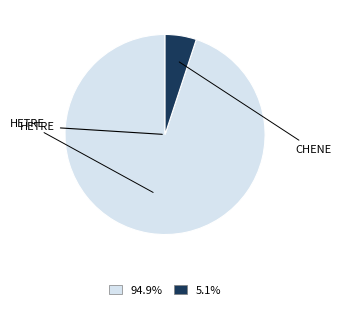

Is there any slice that represents more than half of the pie?

Yes